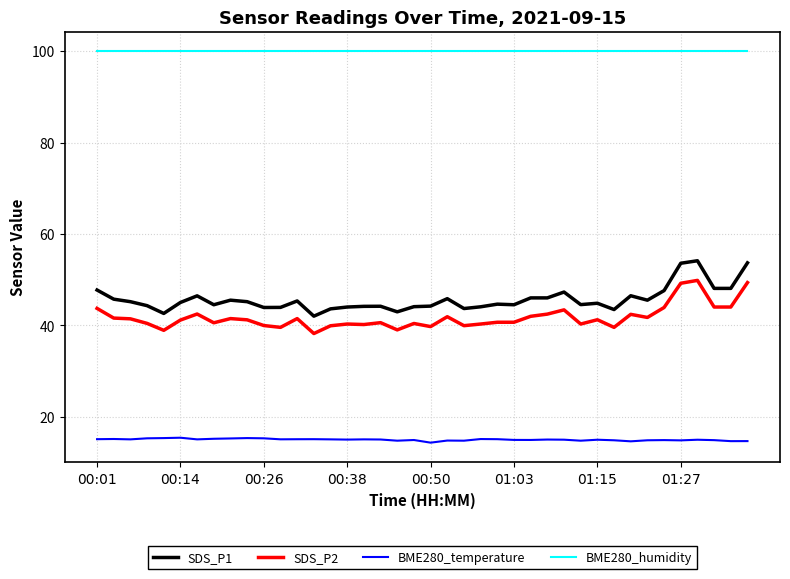

What is the minimum value shown in the chart?

14.3